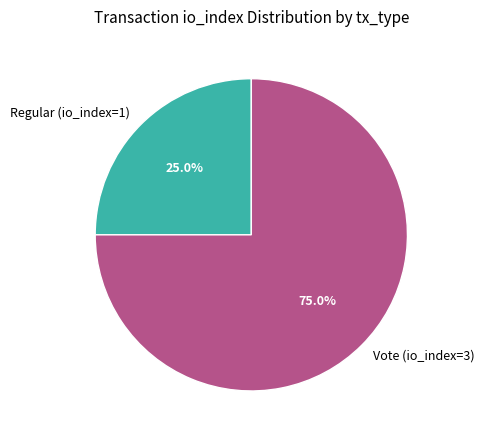

True or false: Vote (io_index=3) accounts for 86% of the total.

False